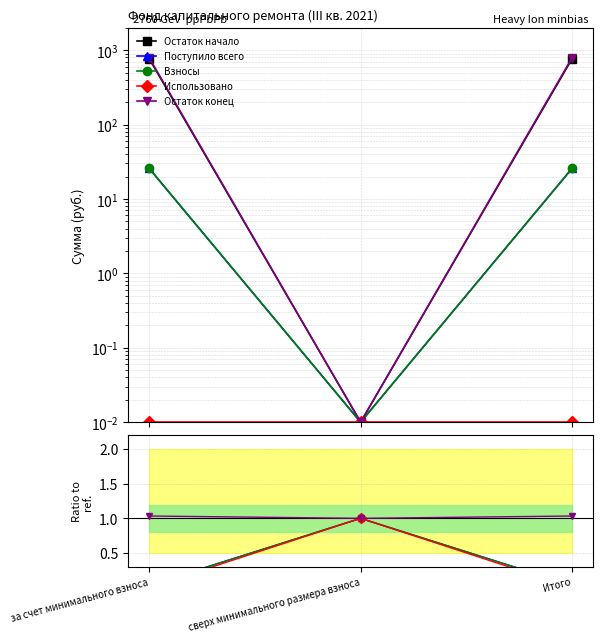

Does the chart display data point markers on the line(s)?

Yes